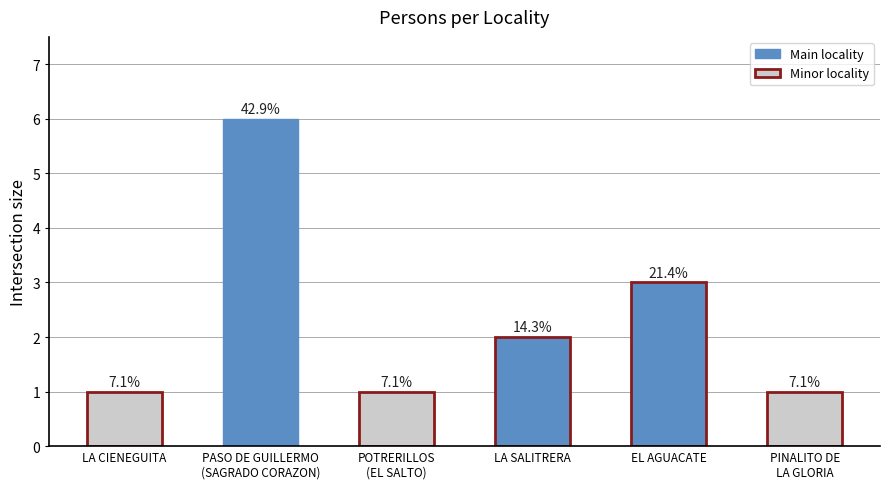

What is the label of the 5th bar from the right?

PASO DE GUILLERMO
(SAGRADO CORAZON)